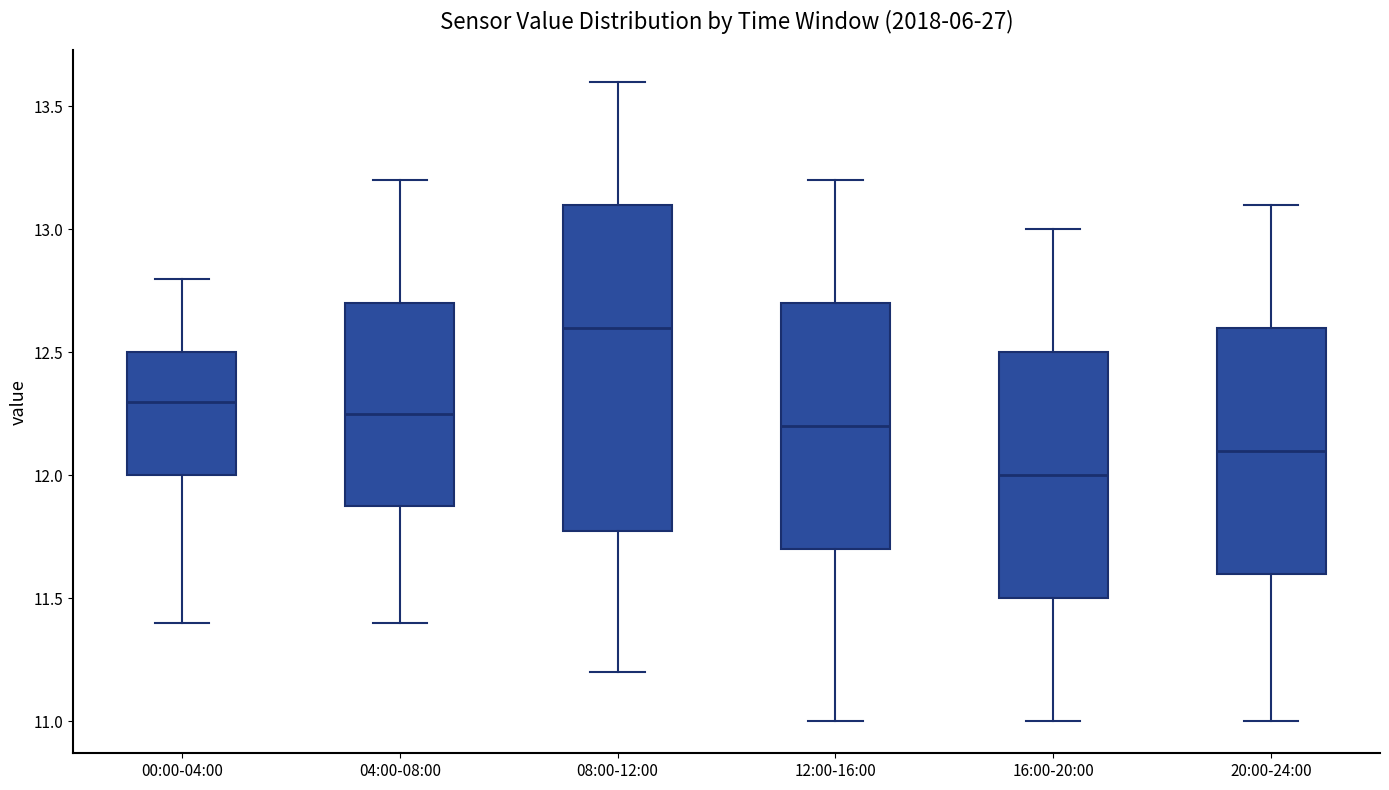

Reading left to right, read every box against the y-axis: the position of its median line, the range the box covers, and the ends of its whiskers. The values are not printed on the chart, so give them approximately, as read against the axis.

00:00-04:00: median 12.30, box 12.00 to 12.50, whiskers 11.40 to 12.80
04:00-08:00: median 12.25, box 11.90 to 12.70, whiskers 11.40 to 13.20
08:00-12:00: median 12.60, box 11.80 to 13.10, whiskers 11.20 to 13.60
12:00-16:00: median 12.20, box 11.70 to 12.70, whiskers 11.00 to 13.20
16:00-20:00: median 12.00, box 11.50 to 12.50, whiskers 11.00 to 13.00
20:00-24:00: median 12.10, box 11.60 to 12.60, whiskers 11.00 to 13.10